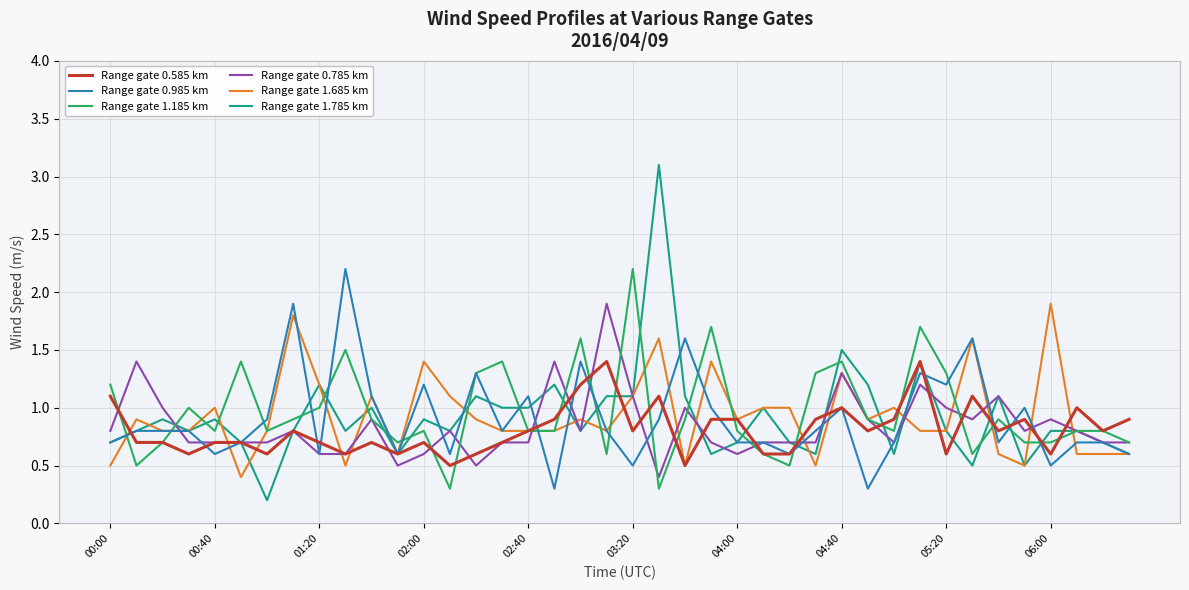

Which series has the largest range (max minus min)?

Range gate 1.785 km